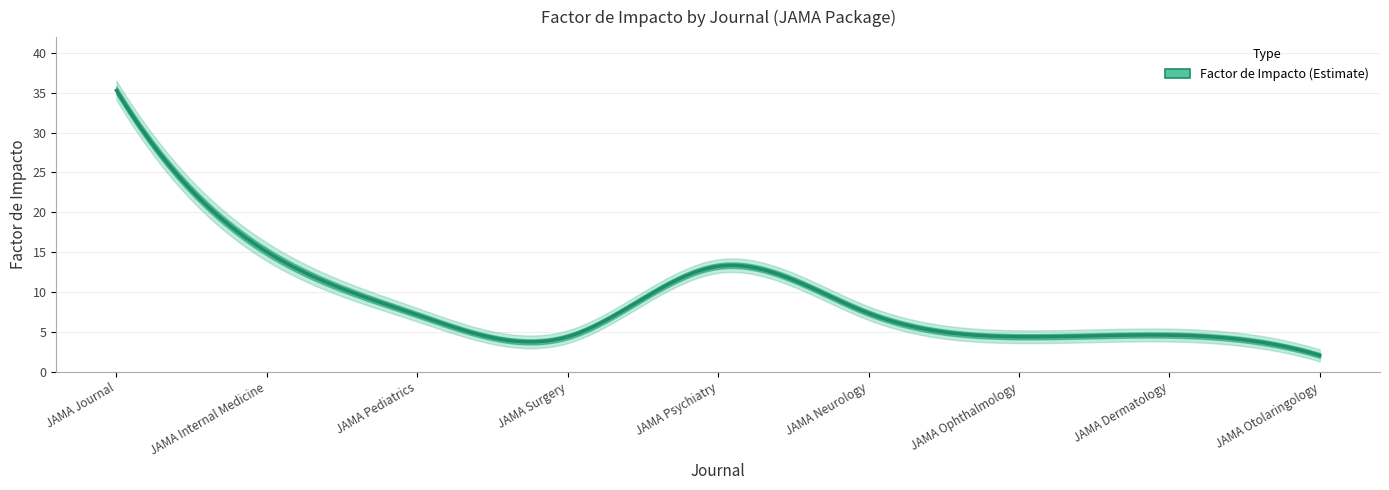

What is the label of the 7th point from the right?

JAMA Pediatrics